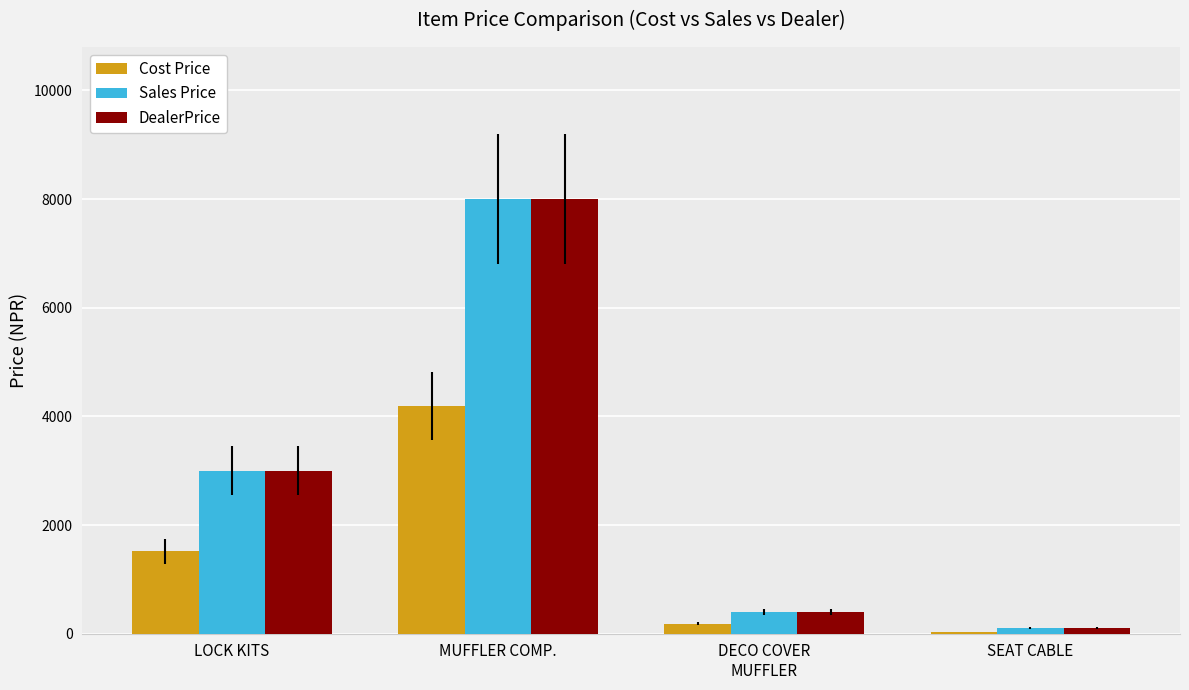

What is the spread (max minus min) of values at SEAT CABLE?

66